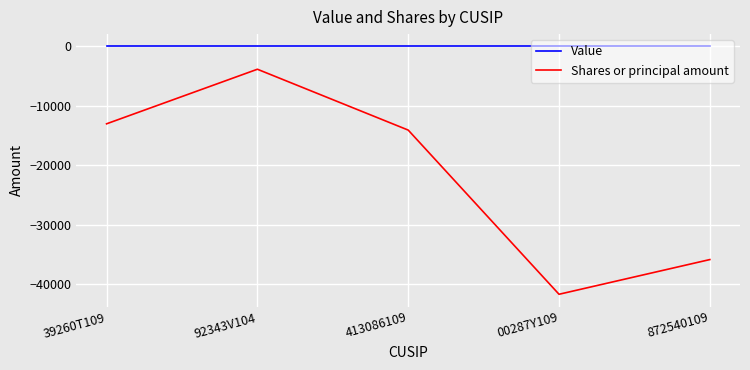

The value of Value at 92343V104 is 0. True or false?

True